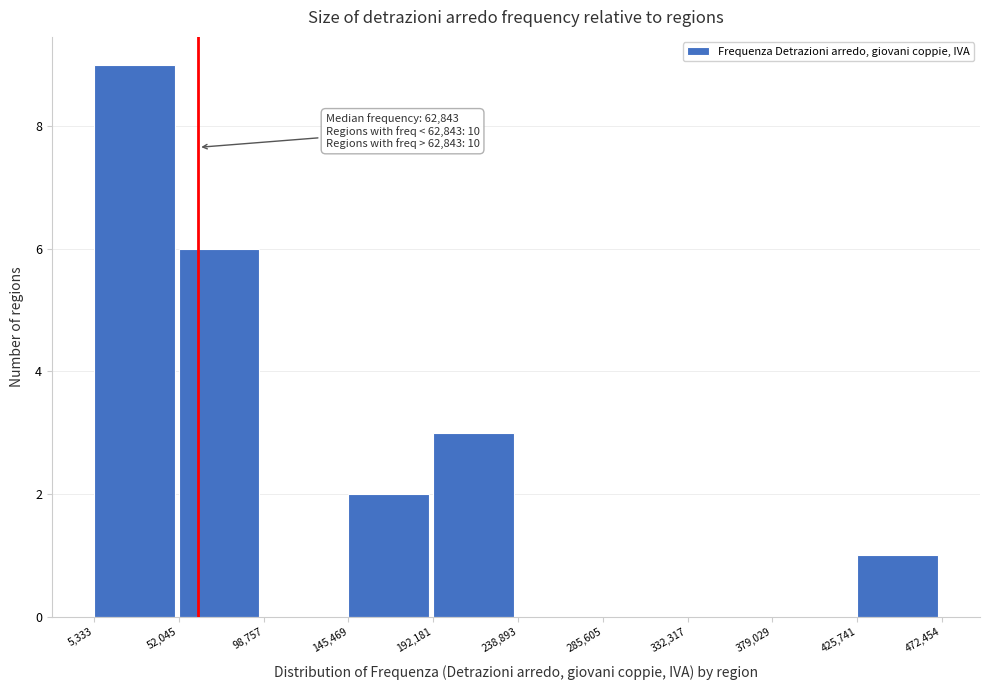

Over which range of the x-axis is the bar tallest?

5,333 to 52,045